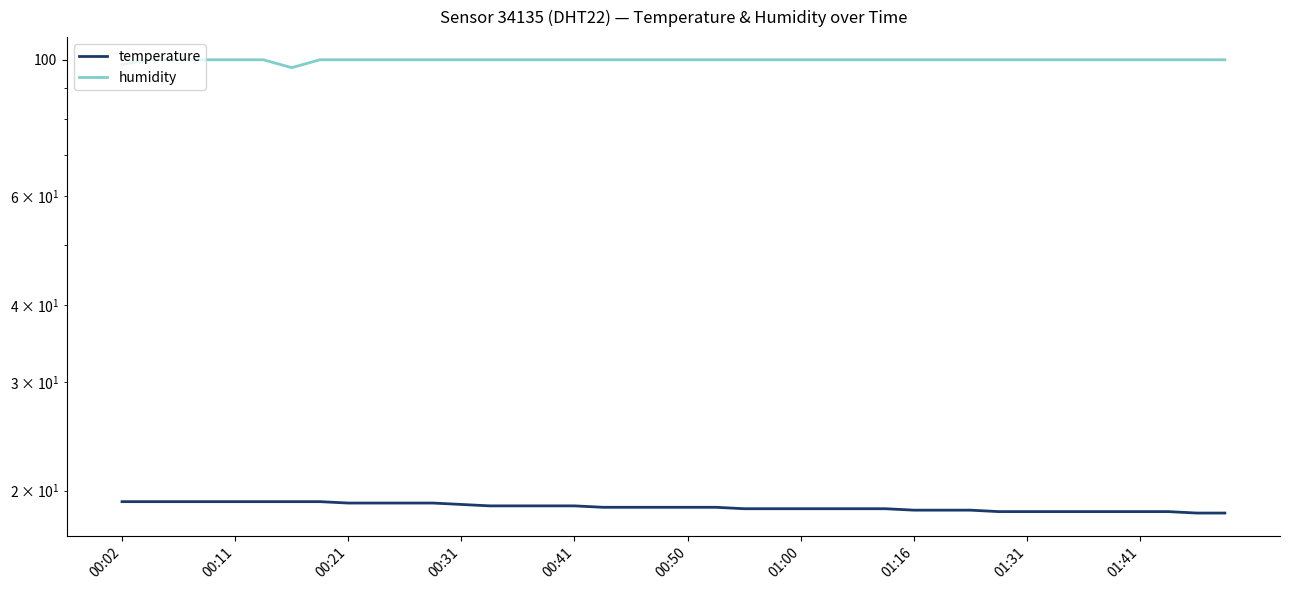

True or false: temperature has more than 1 interior local peaks.

False